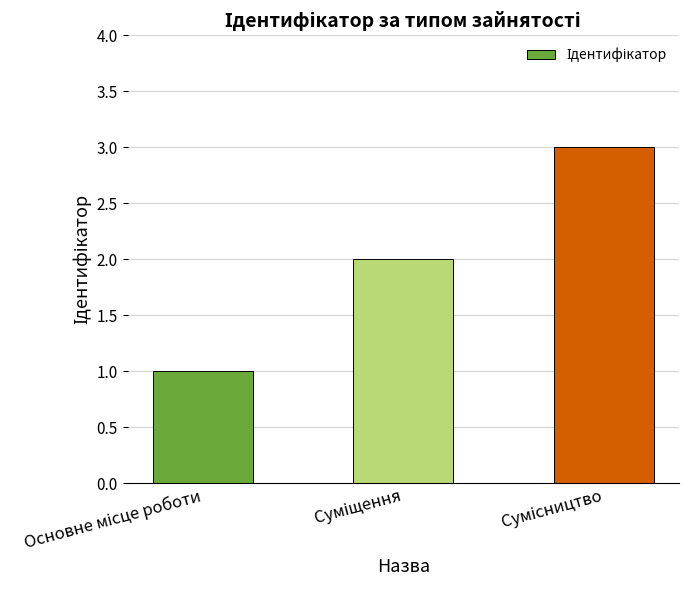

What is the value of the 2nd bar from the left?

2